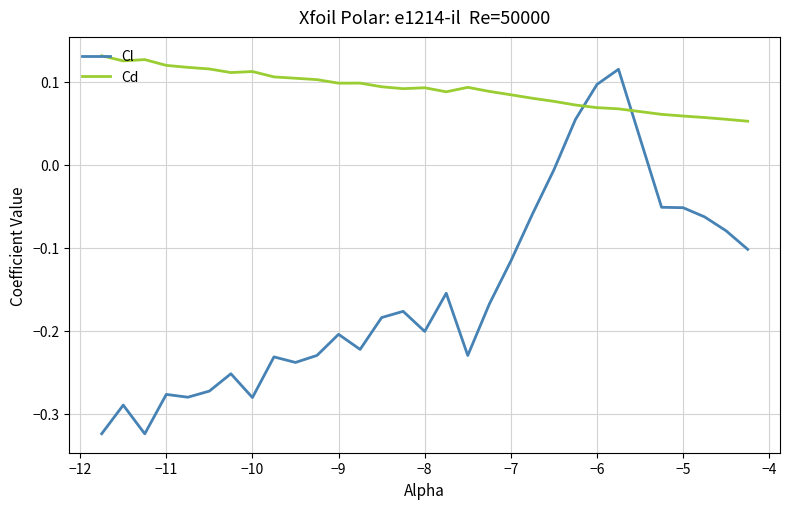

How many times do Cl and Cd cross each other?

2